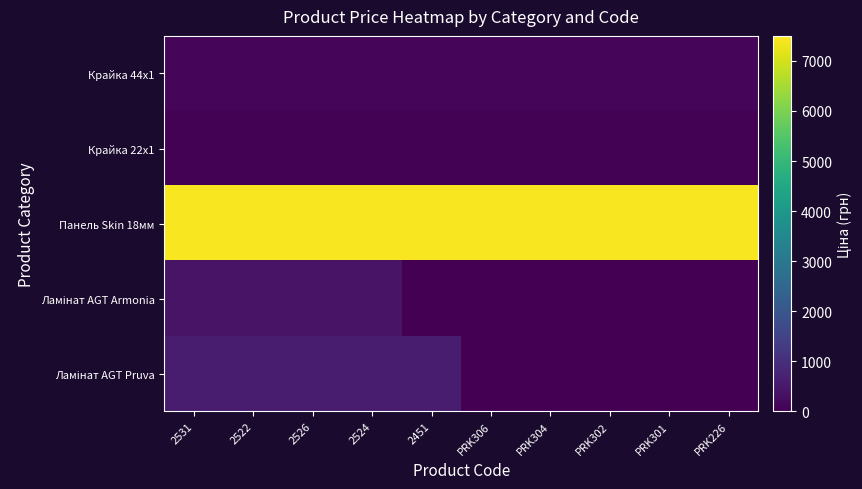

Which series has the largest range (max minus min)?

Ламінат AGT Pruva